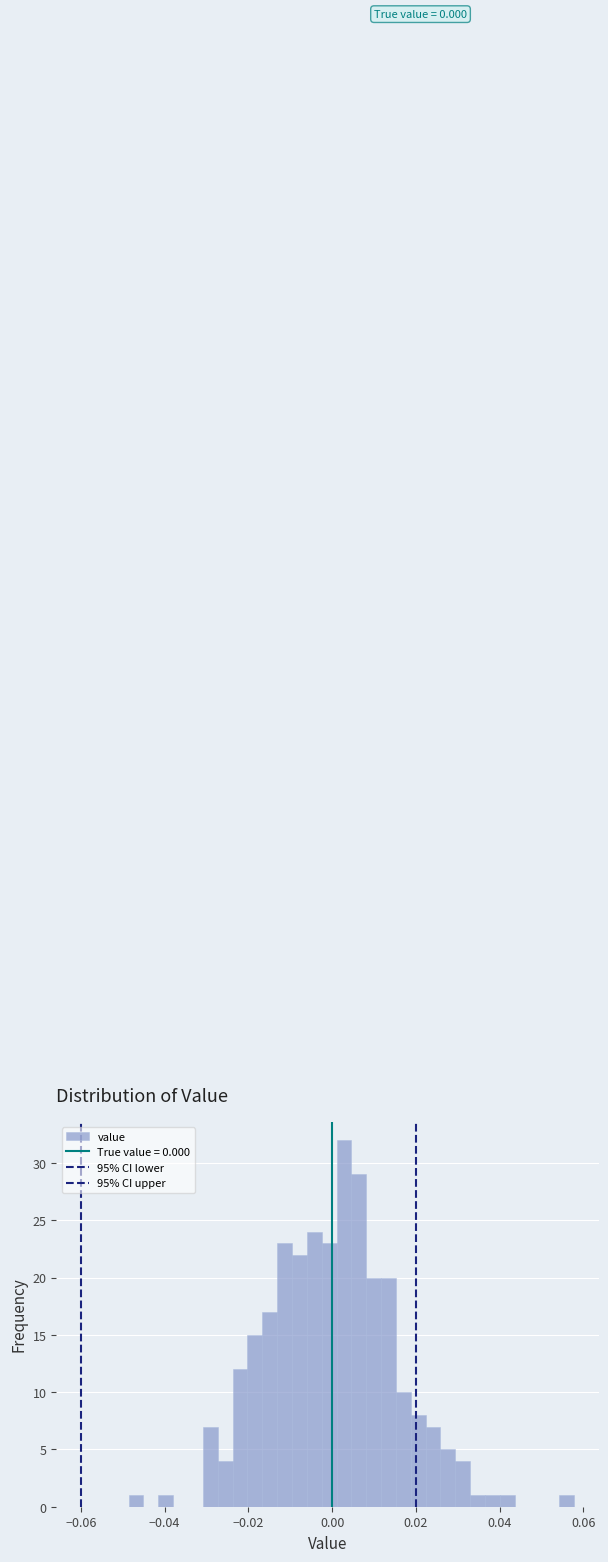

Read against the x-axis, roughly where is the centre of the tallest bar?

0.002